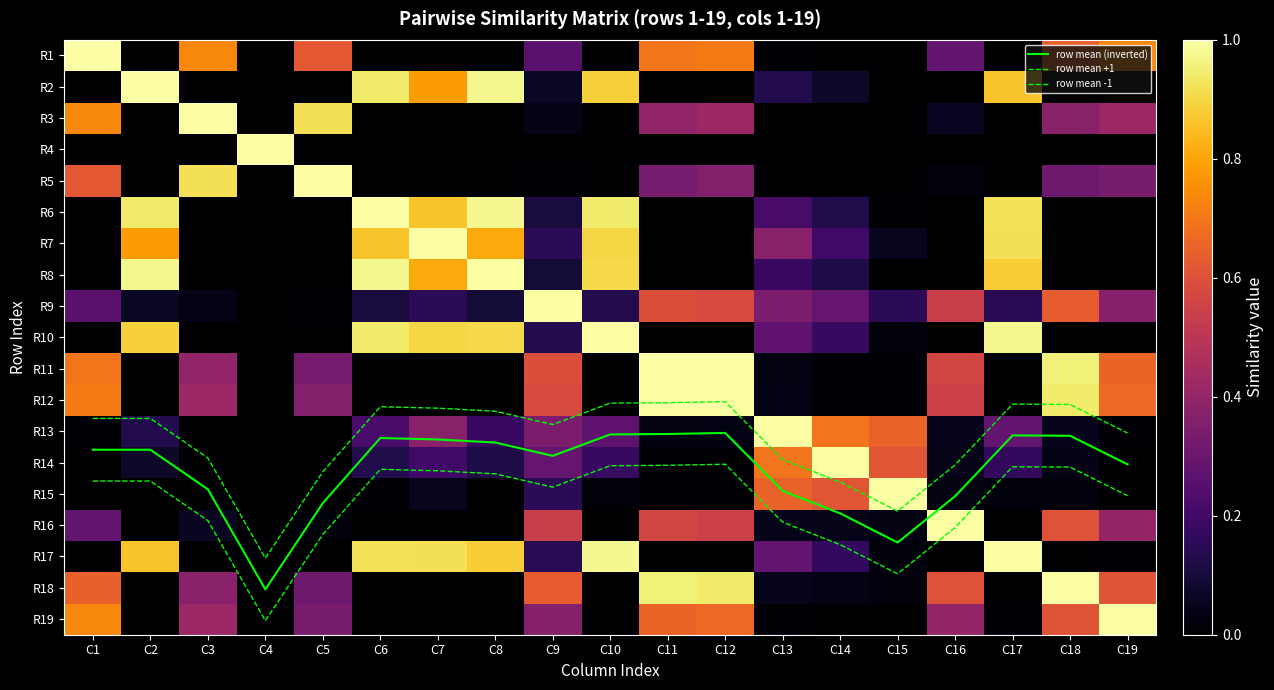

What is the average value of the row mean +1 series?

14.3